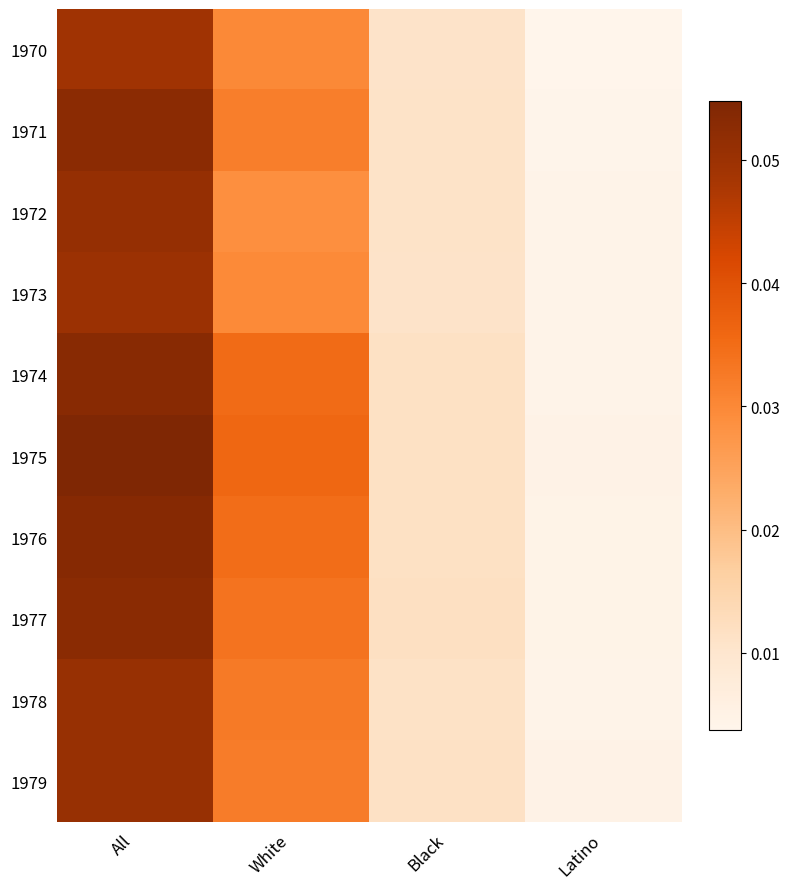

Which series has the largest range (max minus min)?

1975